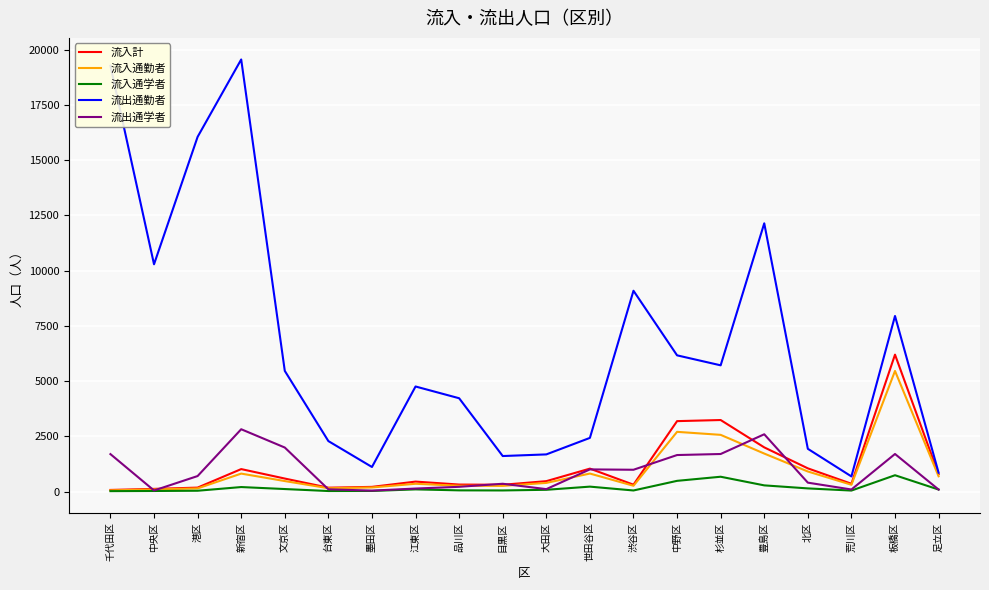

Which series has the largest range (max minus min)?

流出通勤者